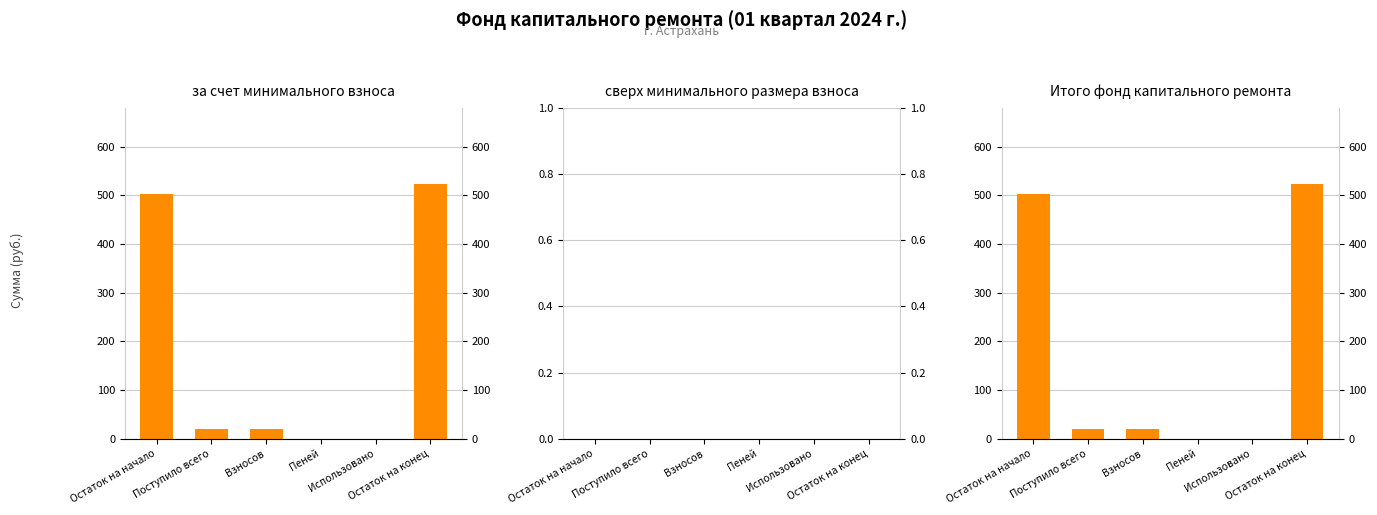

At which category is the sum across all series the highest?

Остаток на конец